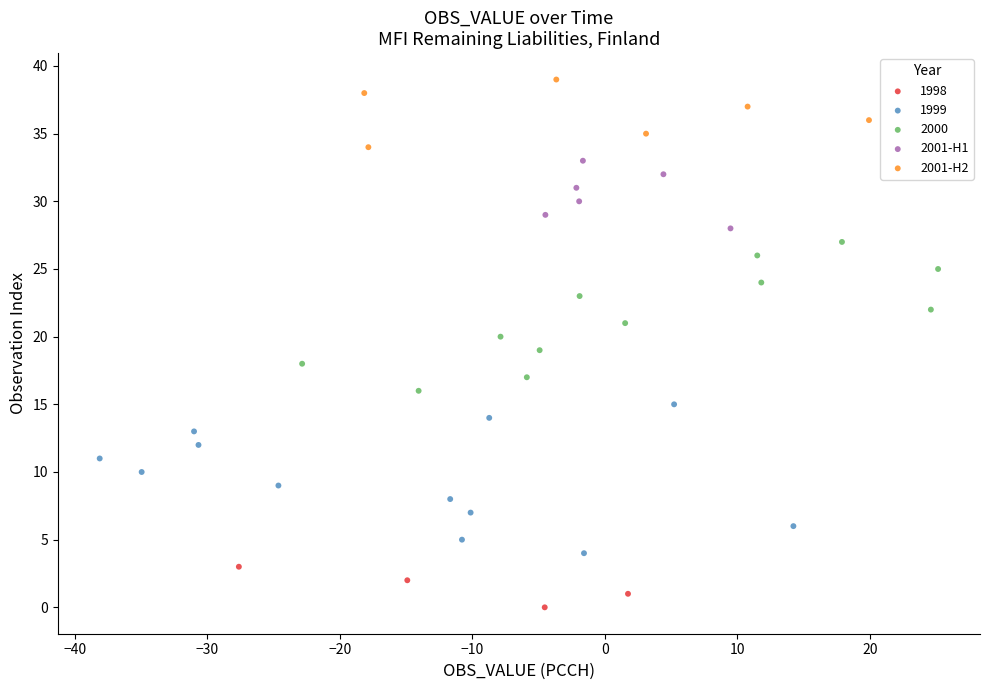

Which series contains the lowest Y value?

1998